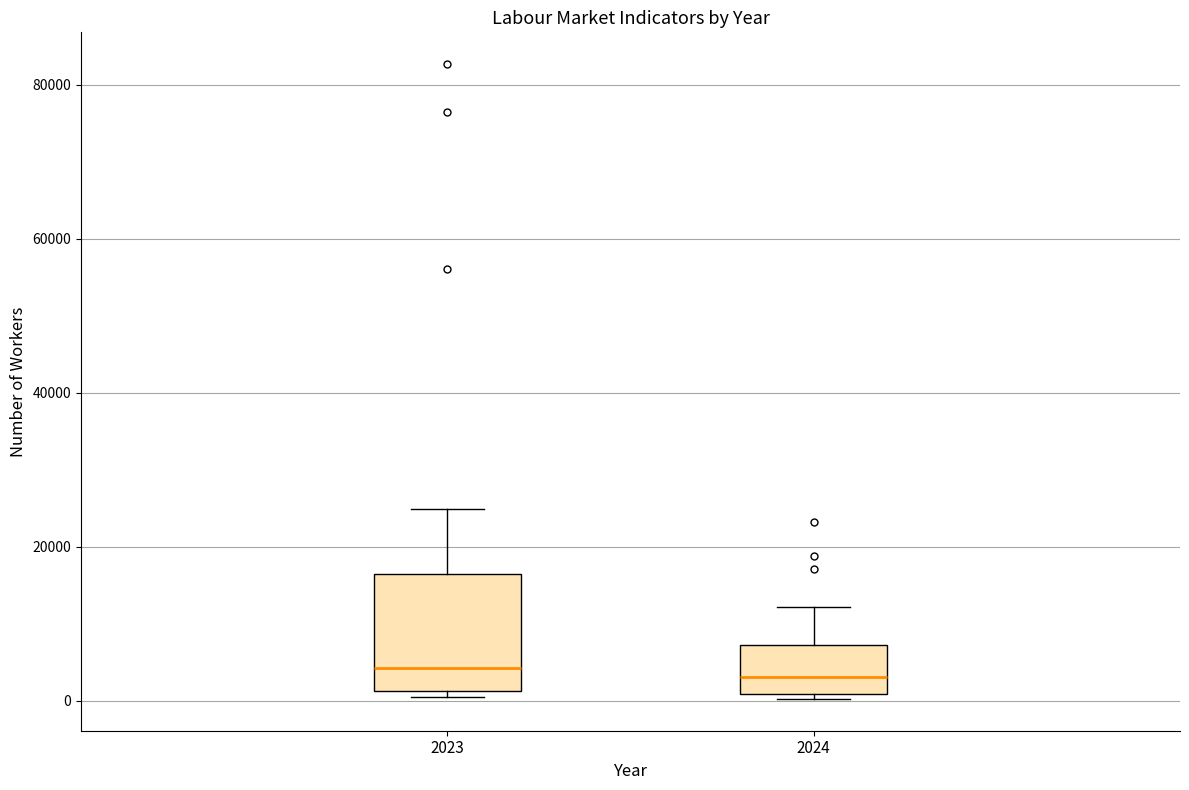

Comparing the boxes themselves (not the whiskers), which one is the tallest?

2023